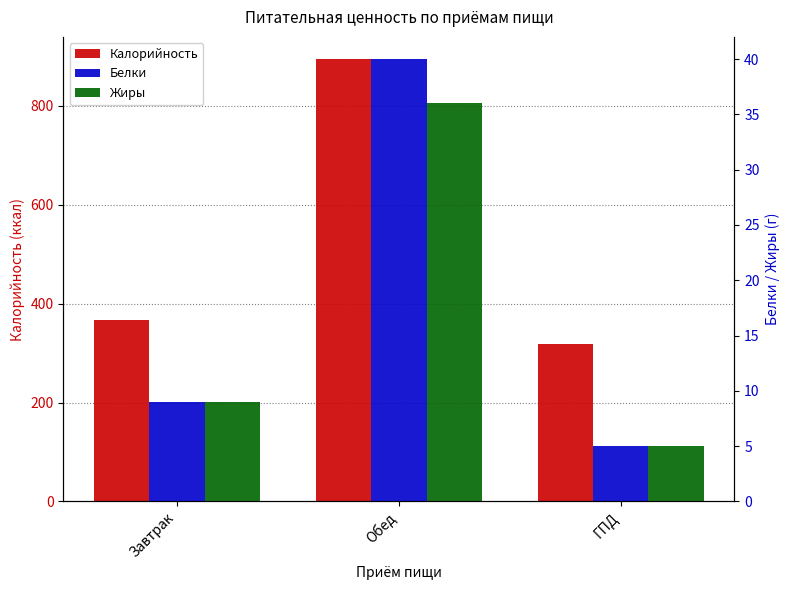

At Обед, list the series in order from largest to smallest.

Калорийность, Белки, Жиры